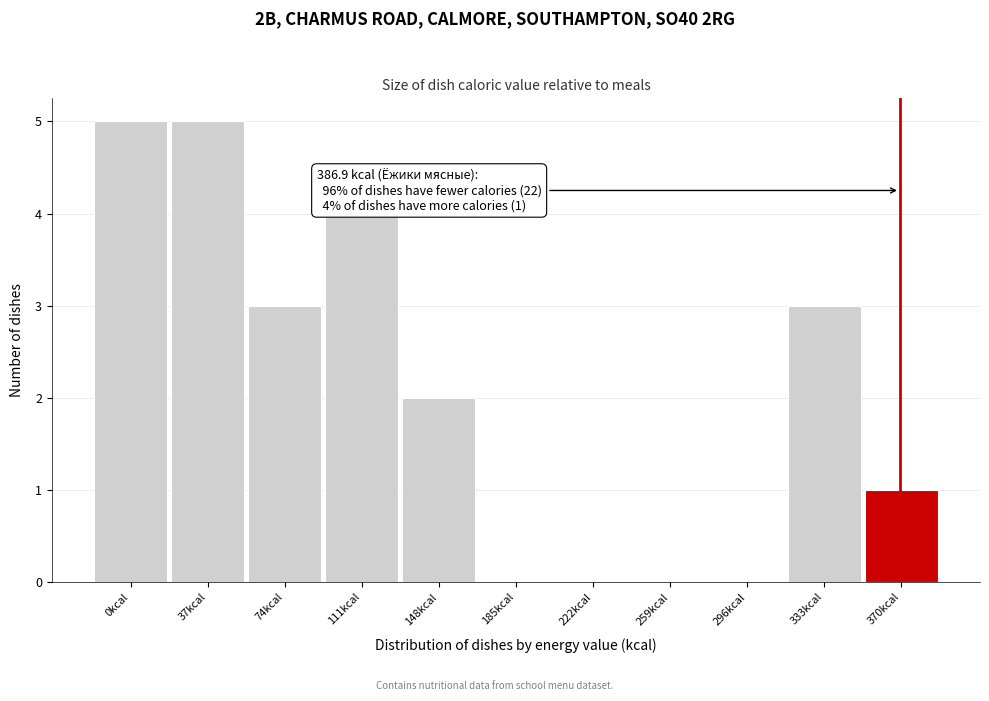

Reading left to right, transcribe all the data shown in this chart.

0kcal=5	37kcal=5	74kcal=3	111kcal=4	148kcal=2	185kcal=0	222kcal=0	259kcal=0	296kcal=0	333kcal=3	370kcal=1